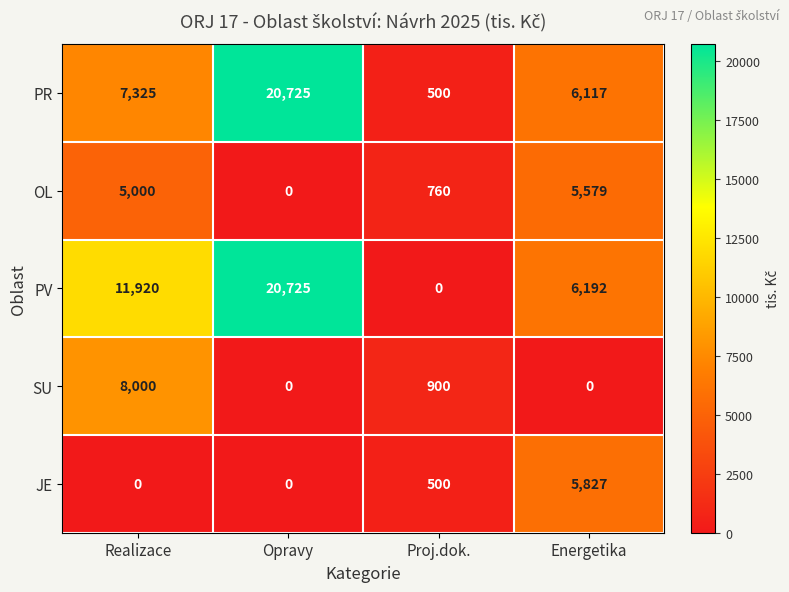

Which series has the widest spread of values?

PV